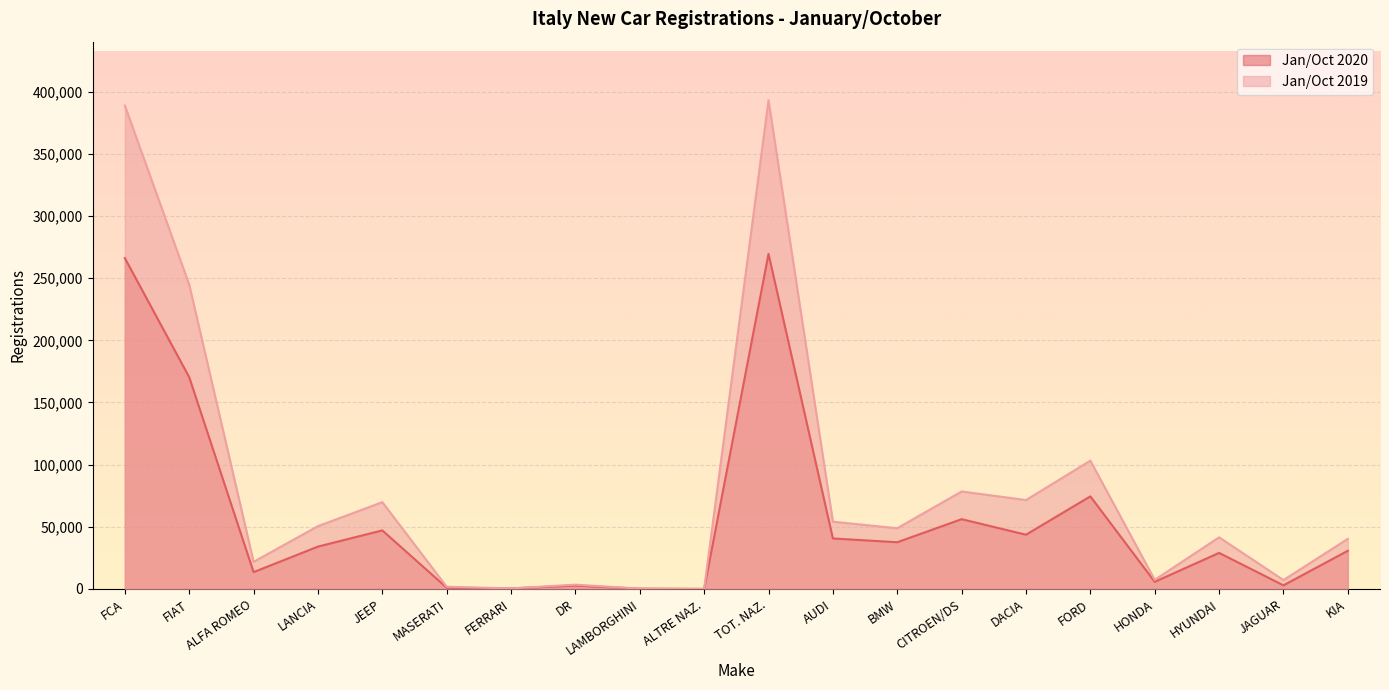

Where does the Jan/Oct 2019 series first go above 48841?

FCA